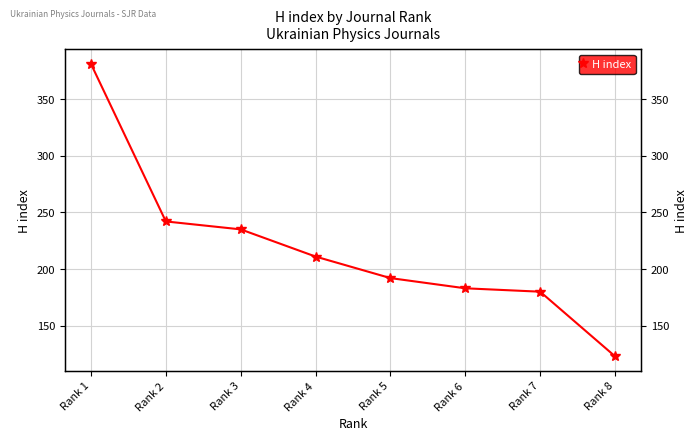

Between Rank 5 and Rank 1, which is larger?

Rank 1